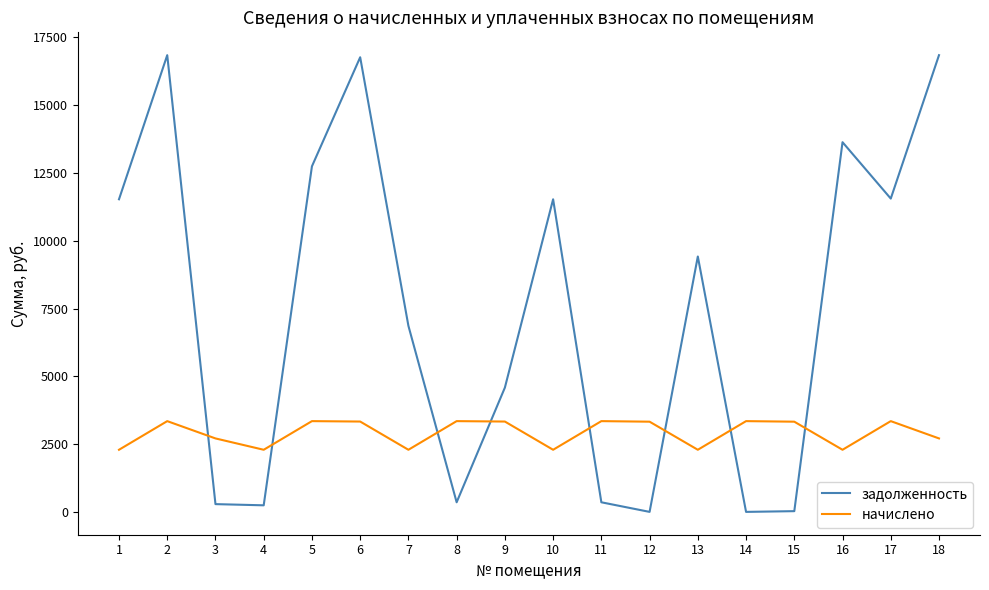

What is the lowest value of the начислено series?

2291.2